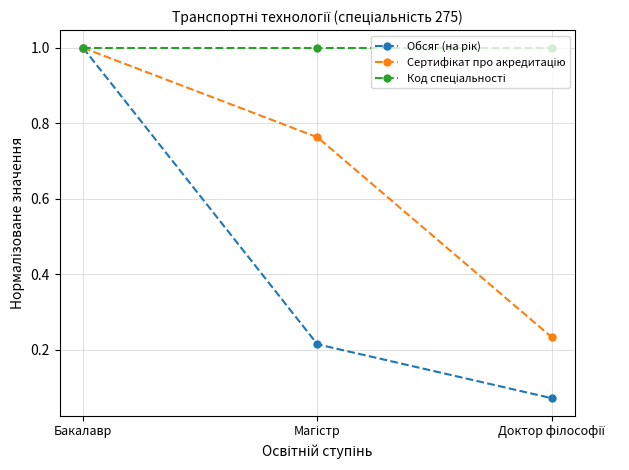

What is the label of the 3rd point from the right?

Бакалавр